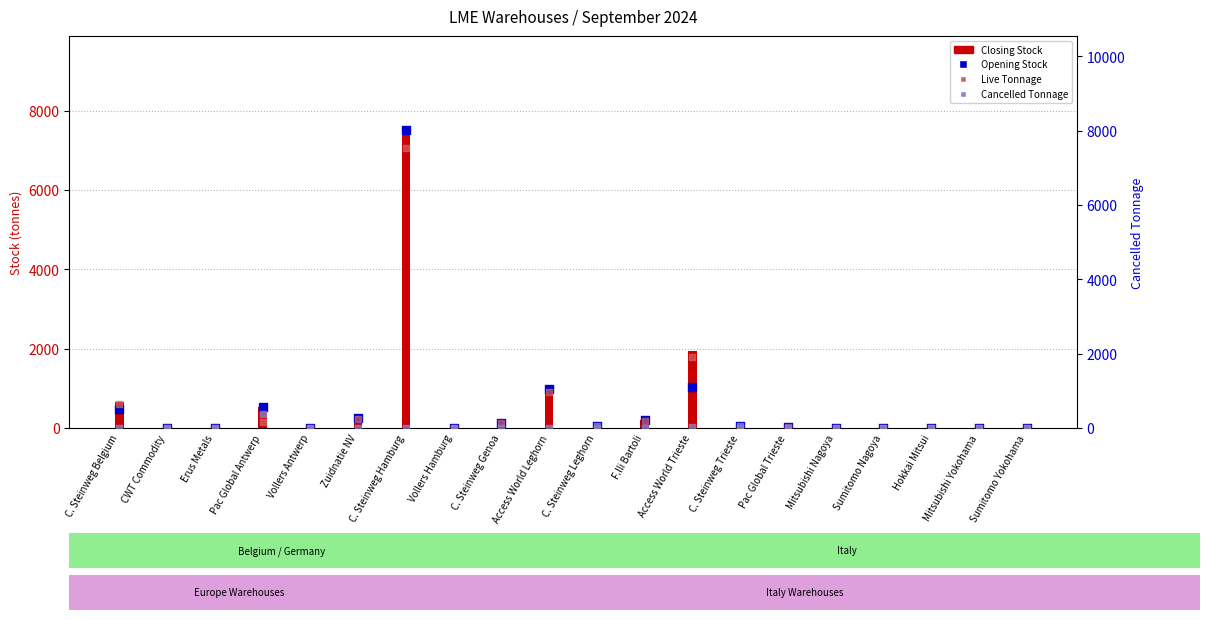

What are all the series names shown in the legend?

Closing Stock, Opening Stock, Live Tonnage, Cancelled Tonnage